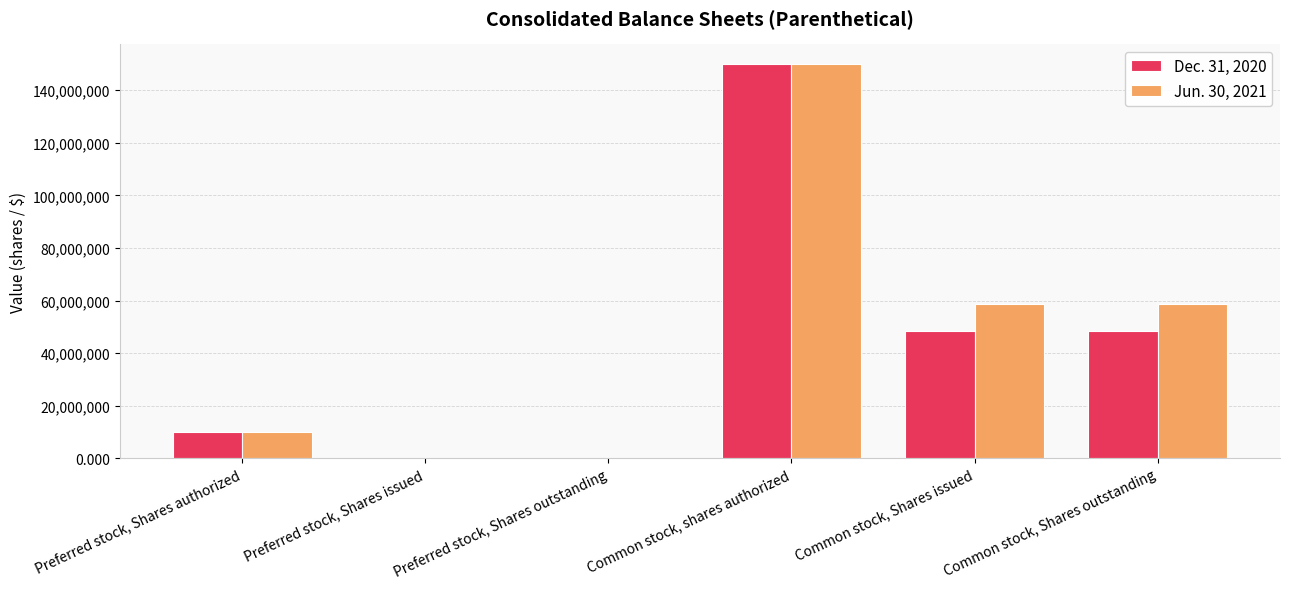

What is the maximum value shown in the chart?

150000000